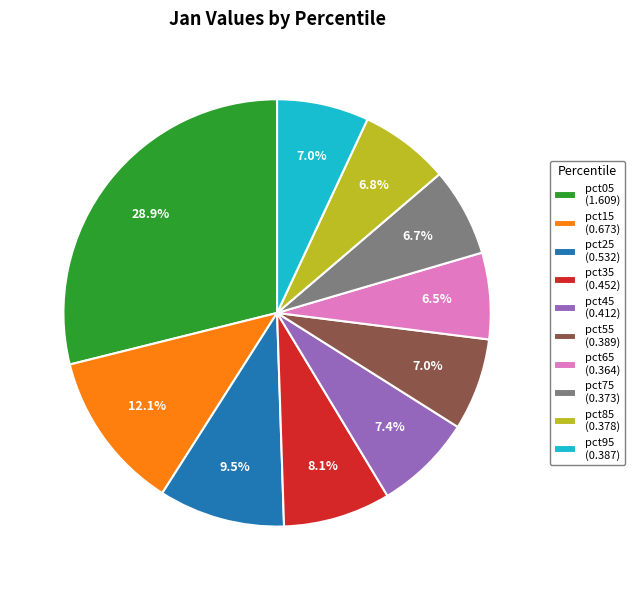

To the nearest percent, what portion does pct75 represent?

7%